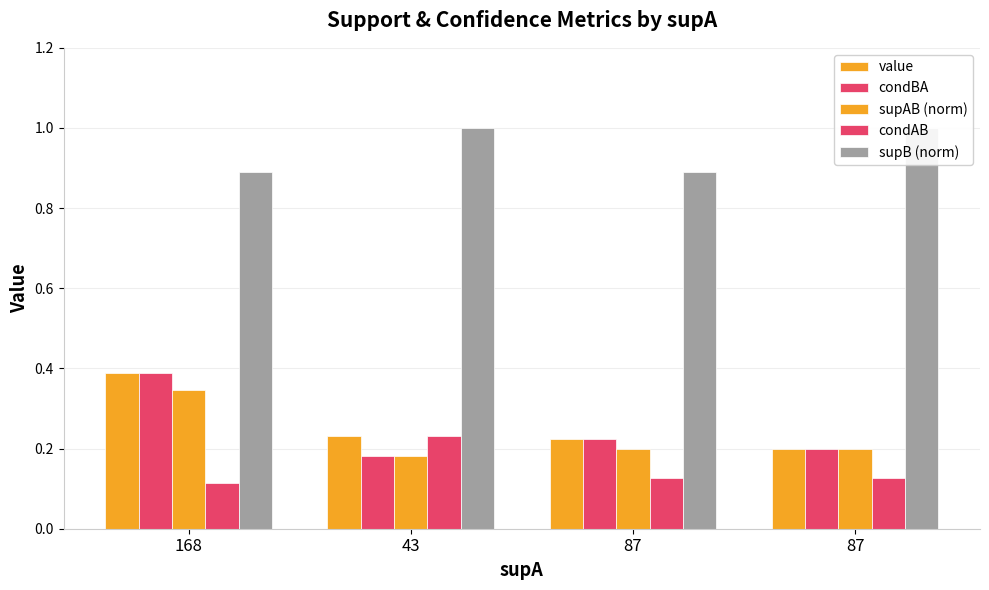

What is the difference between the maximum and minimum values in the supAB (norm) series?

0.2